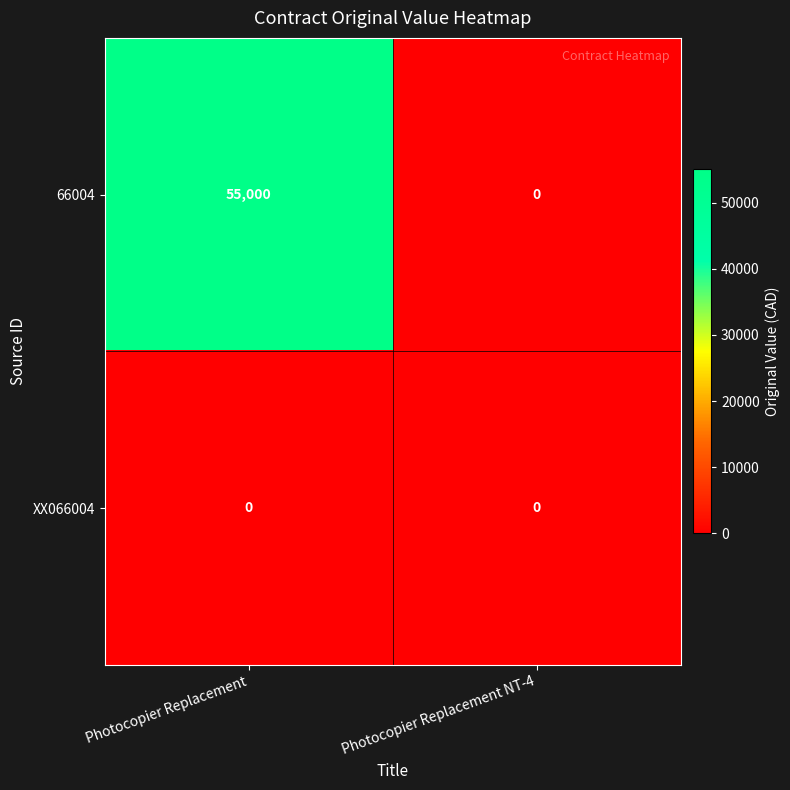

What is the total value across all series at Photocopier Replacement?

55000